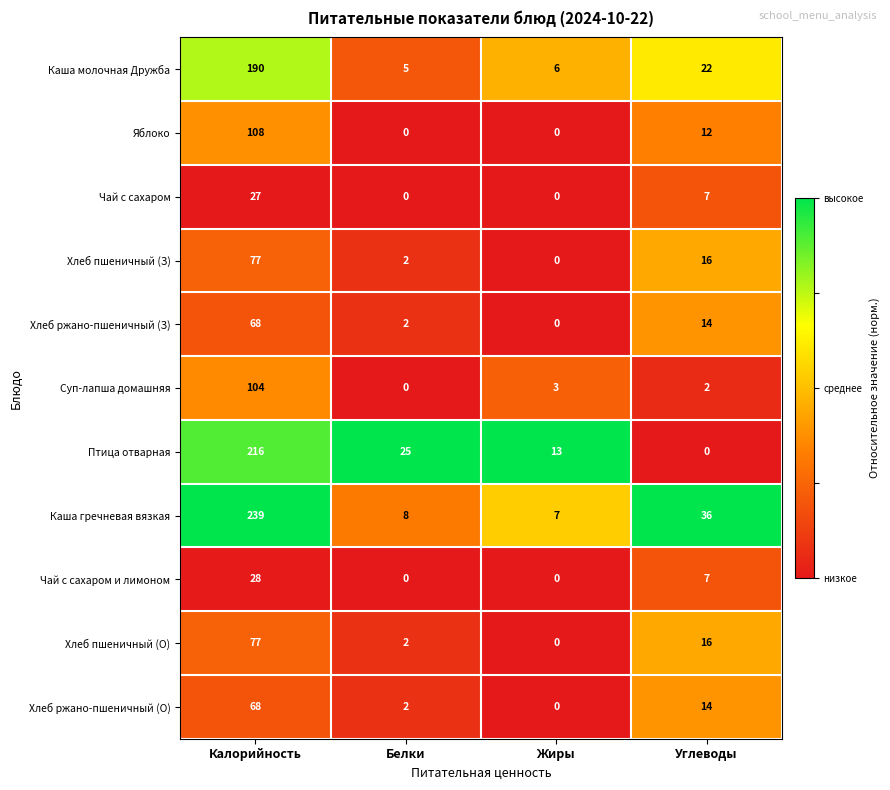

What is the difference between the maximum and minimum values in the Птица отварная series?

216